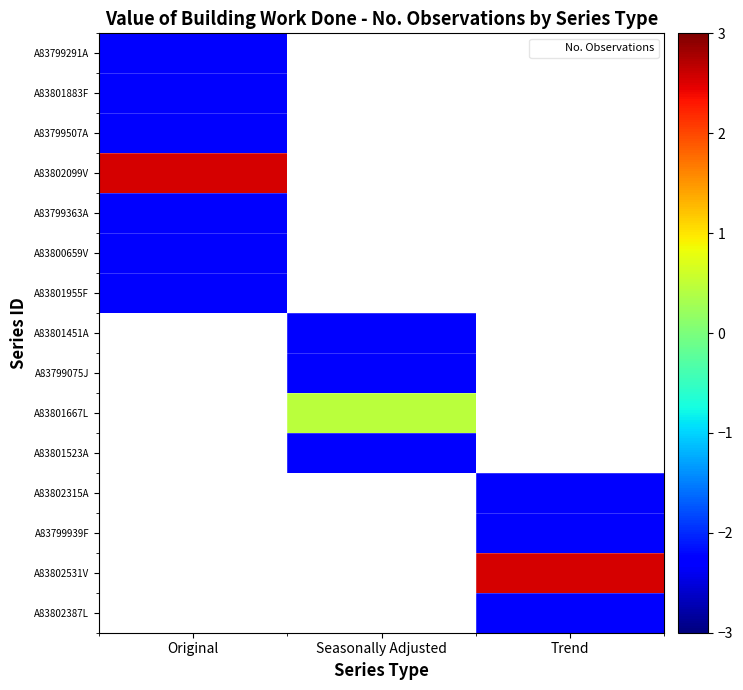

The value of A83802099V at Original is 3.9. True or false?

False